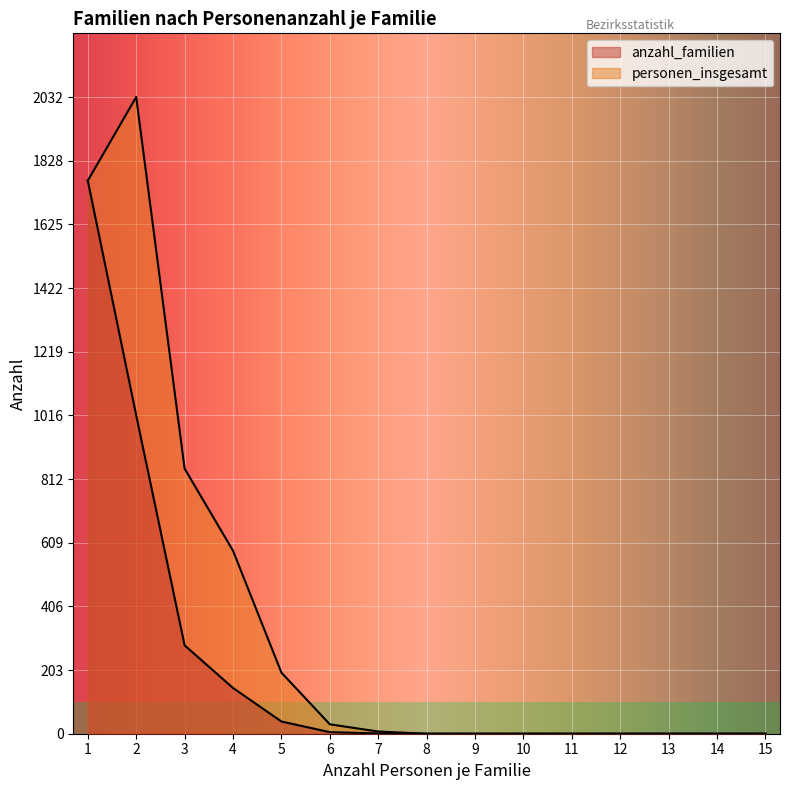

Which has a higher value, 2 or 12?

2